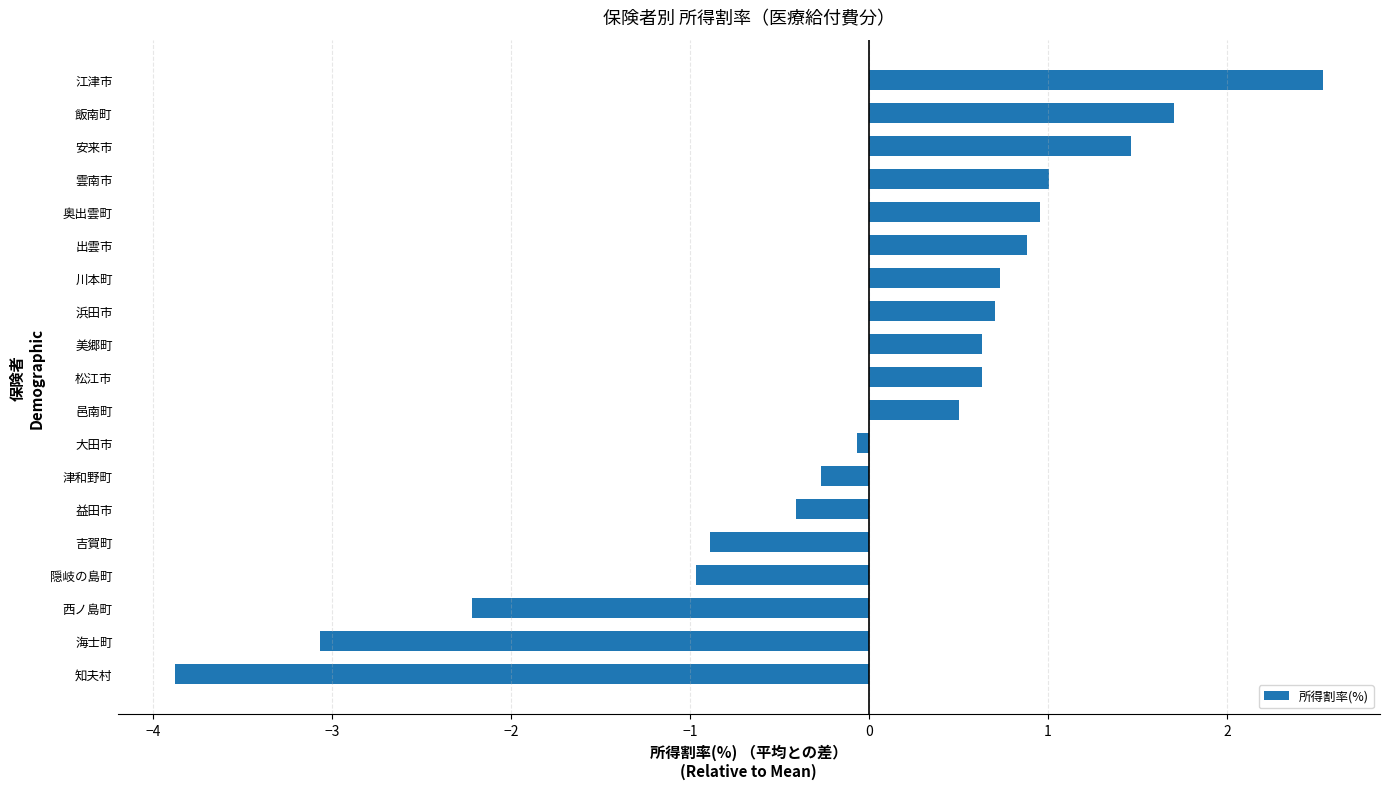

How many values are above zero?

11